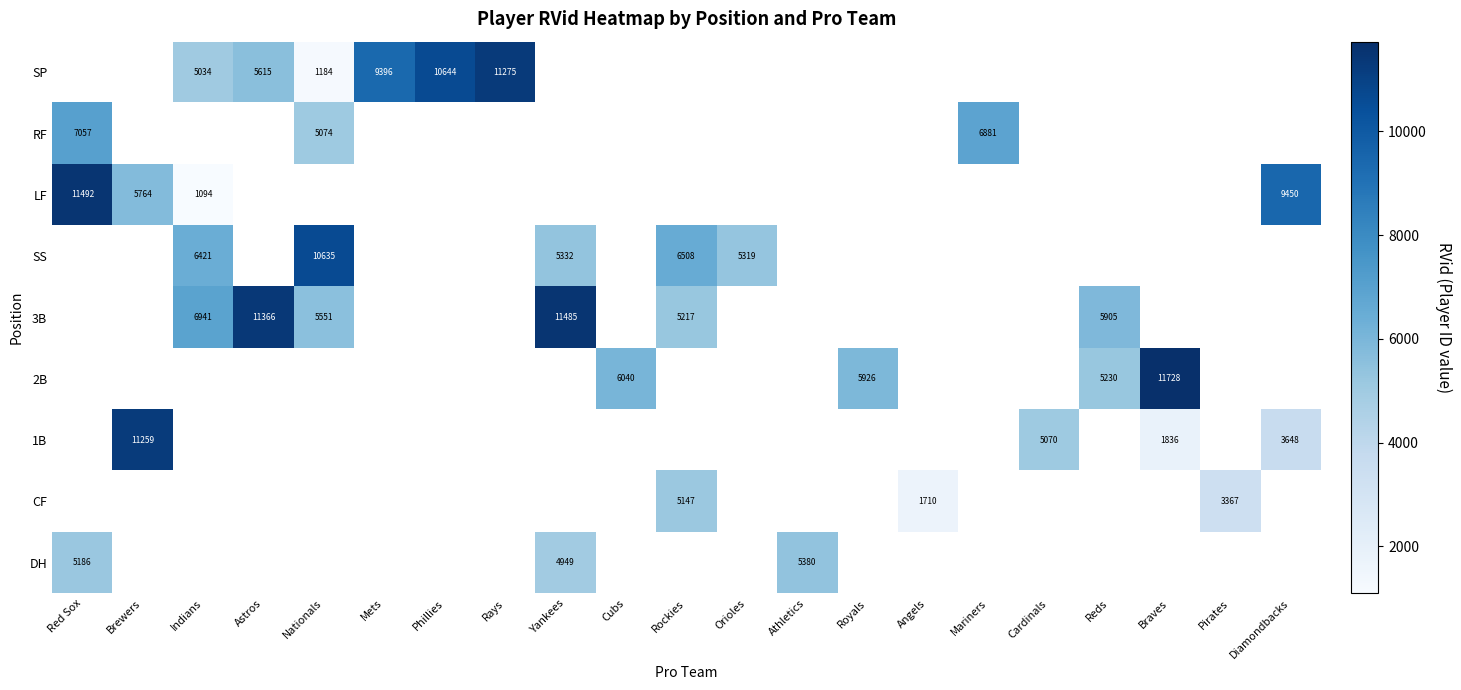

At which category does the chart reach its peak across all series?

Braves